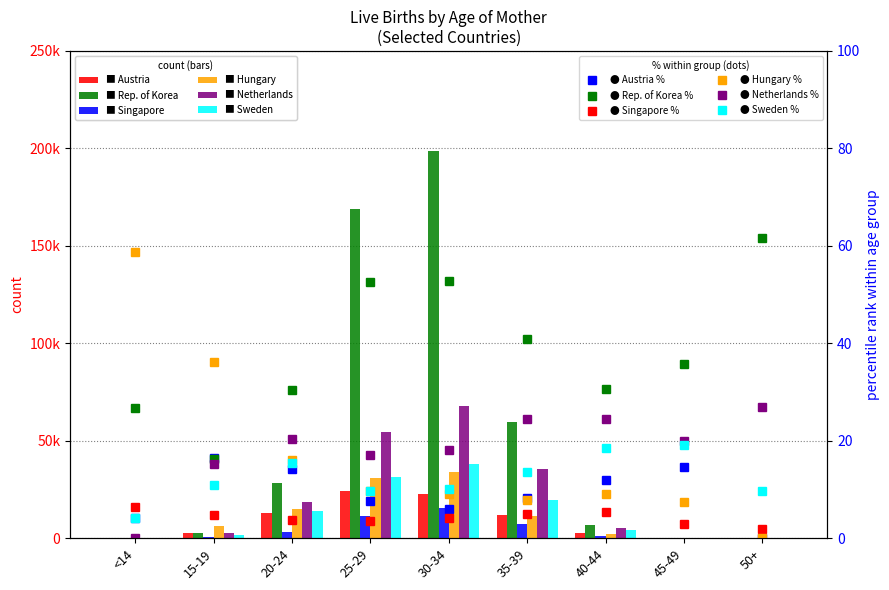

Where does the Hungary series first go above 6032?

20-24